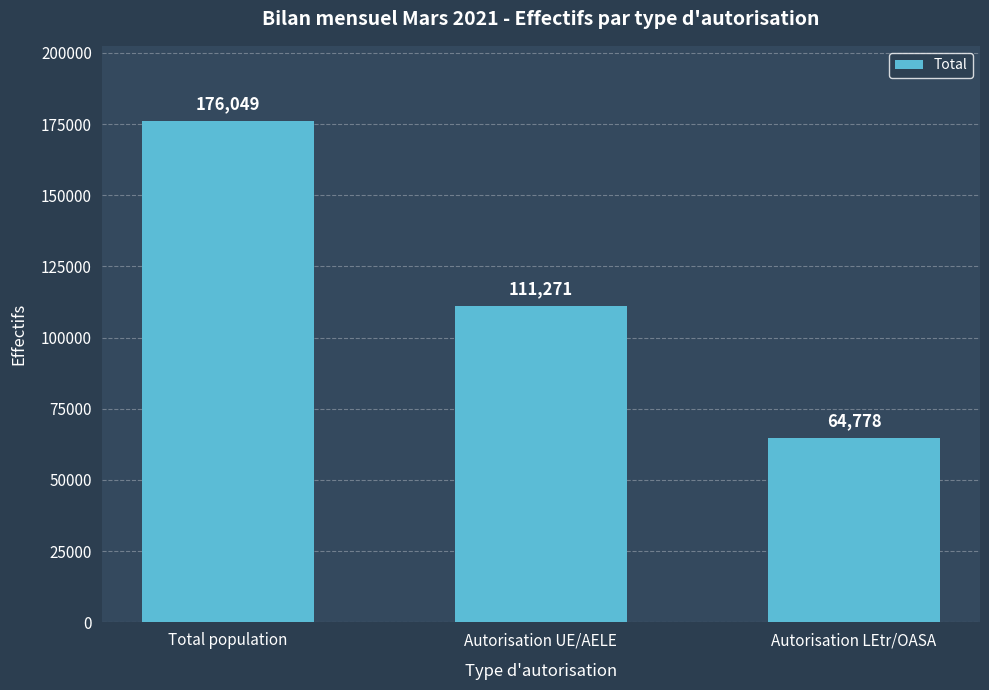

List the labels in order of value, largest first.

Total population, Autorisation UE/AELE, Autorisation LEtr/OASA